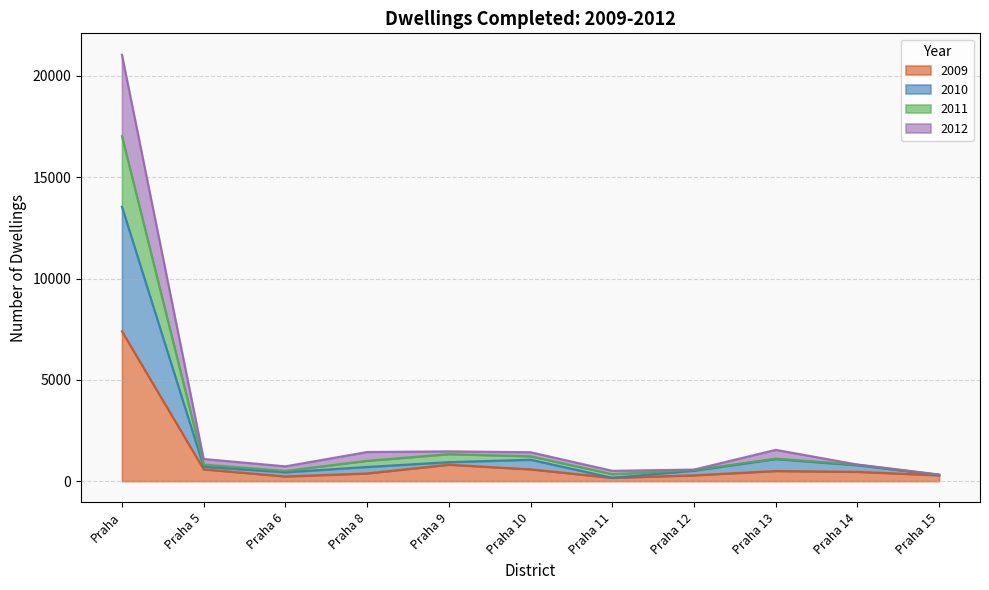

True or false: 2012 and 2010 cross at least once.

False